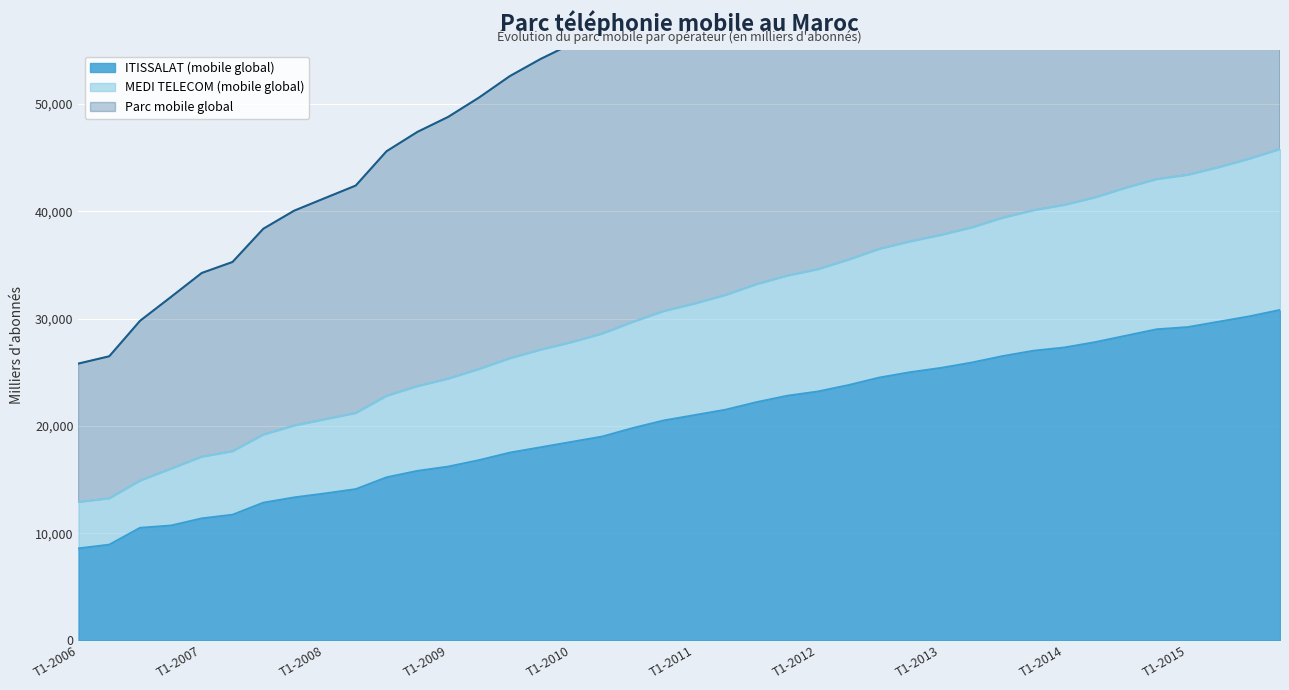

At which label does Parc mobile global reach its minimum?

T1-2006